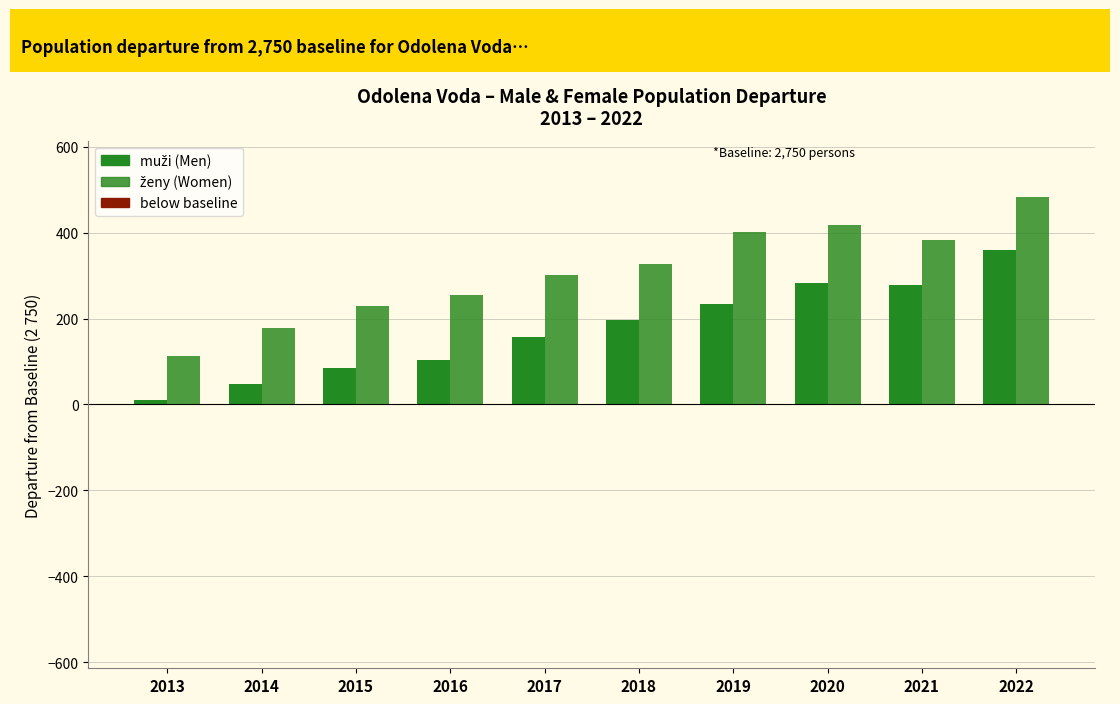

How many bars are there in total?

20